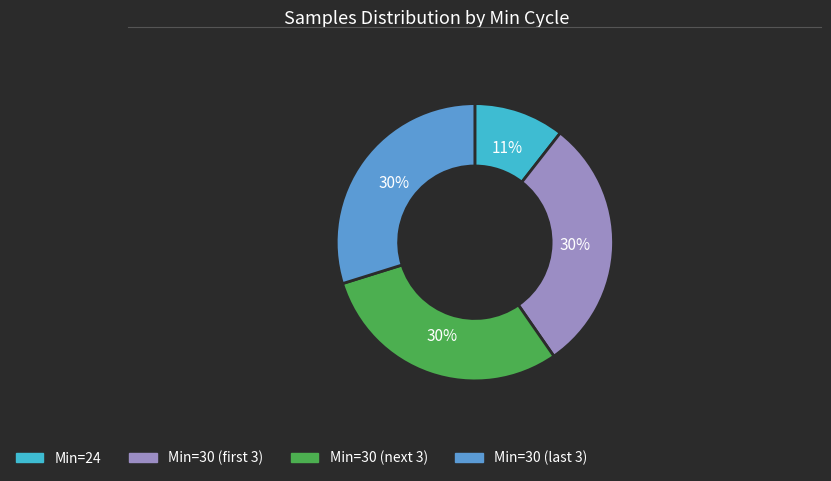

Is the sum of Min=24 and Min=30 (next 3) greater than half?

No